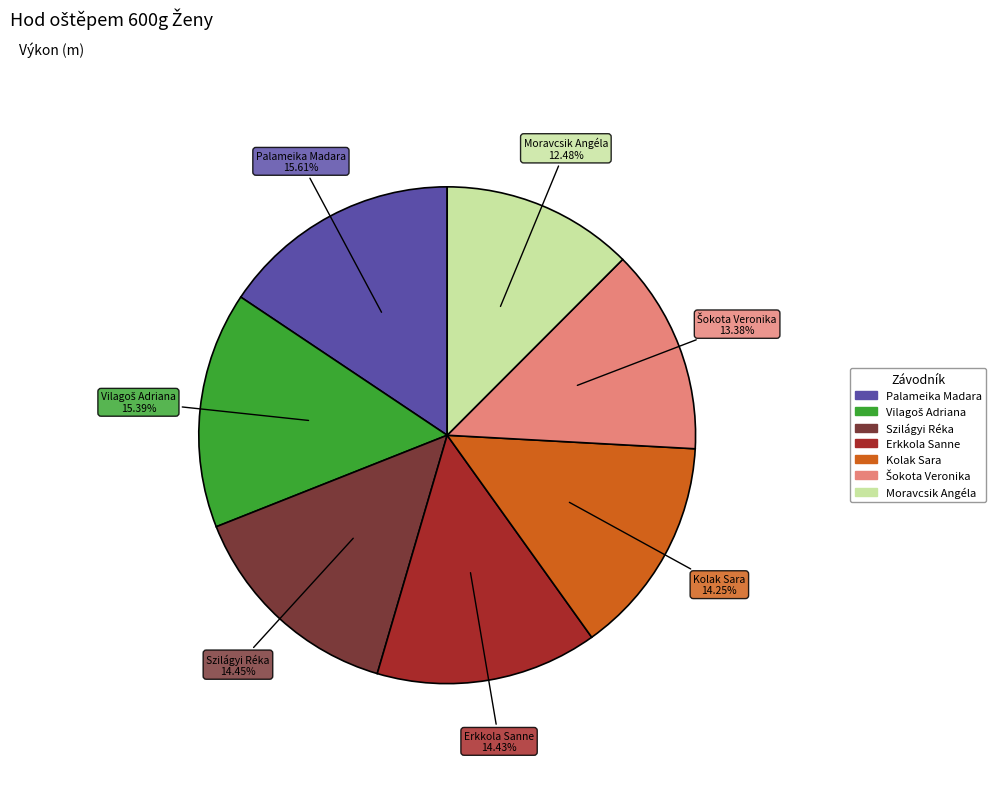

To the nearest percent, what percentage of the pie is Kolak Sara?

14%